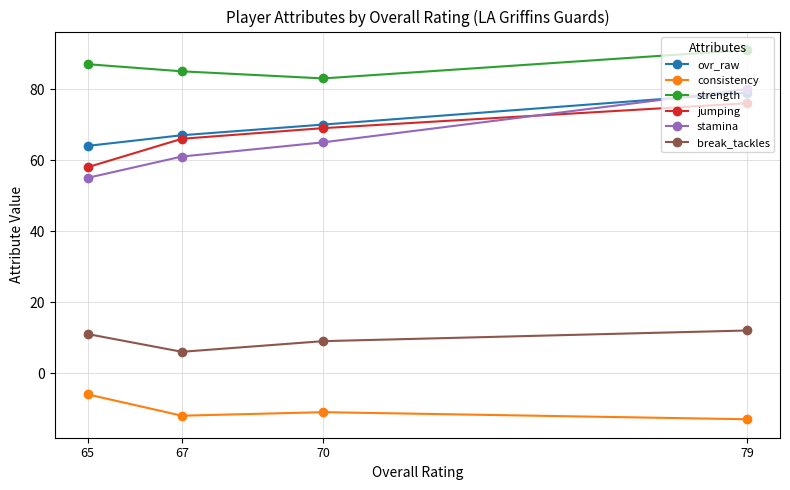

True or false: consistency and stamina cross at least once.

False